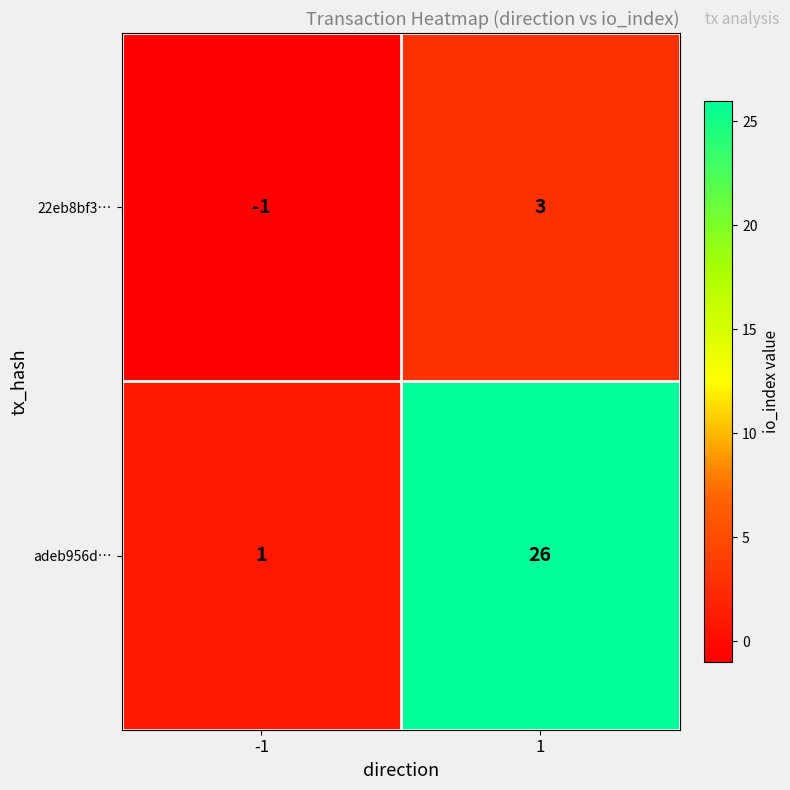

Which series changed the most between -1 and 1?

adeb956d…